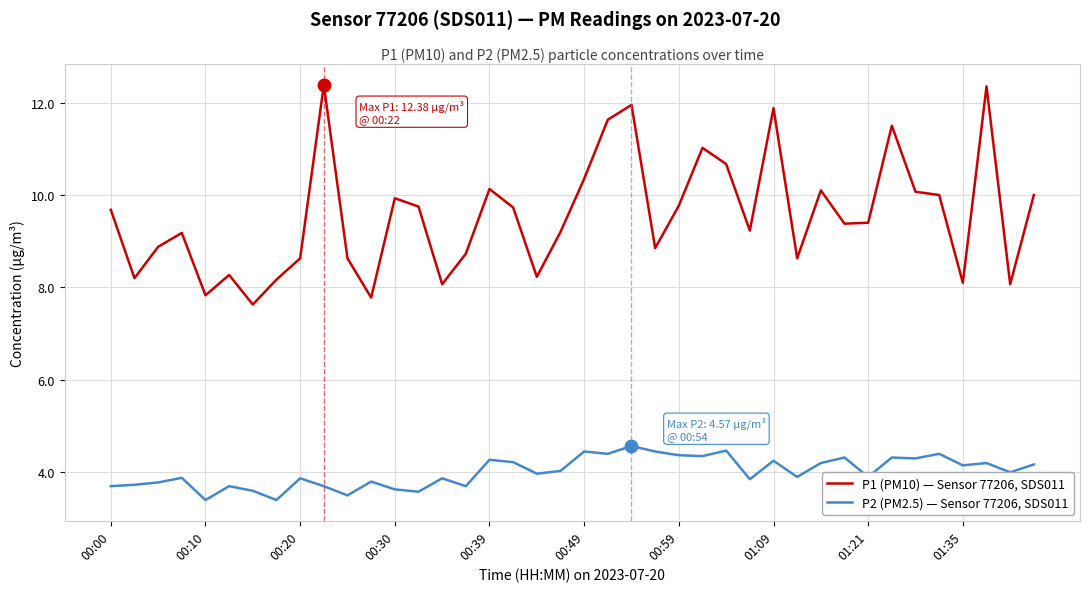

True or false: P1 (PM10) — Sensor 77206, SDS011 and P2 (PM2.5) — Sensor 77206, SDS011 intersect in this chart.

False